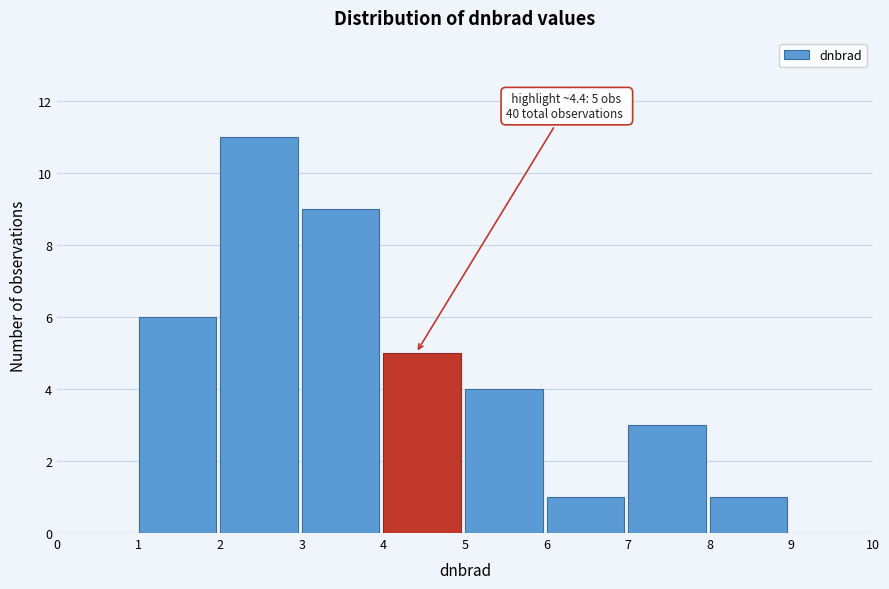

Which range on the x-axis has the tallest bar?

2 to 3